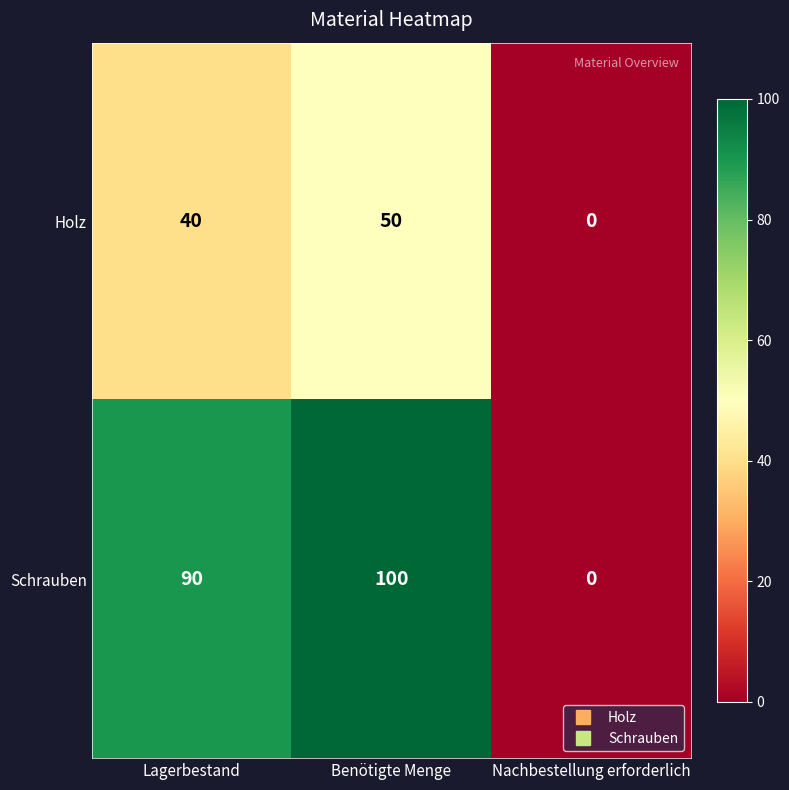

Where is Holz nearest to the value 25?

Lagerbestand